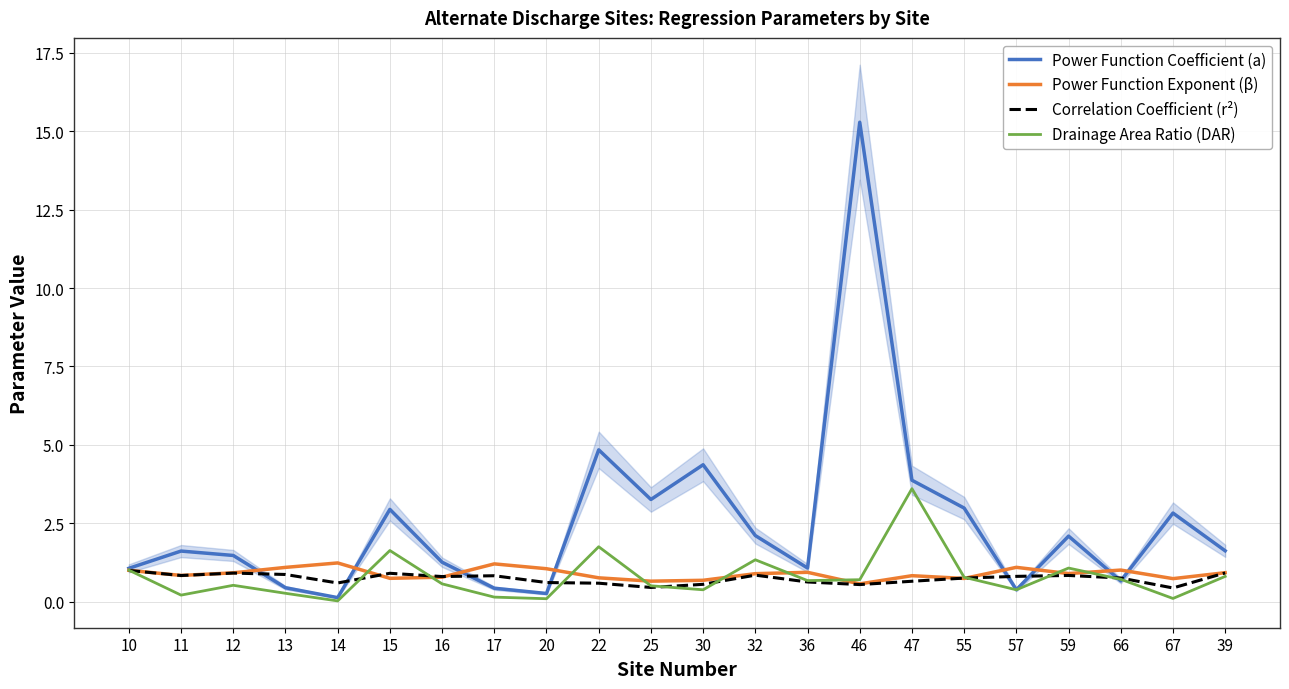

What position from the left is 46?

15